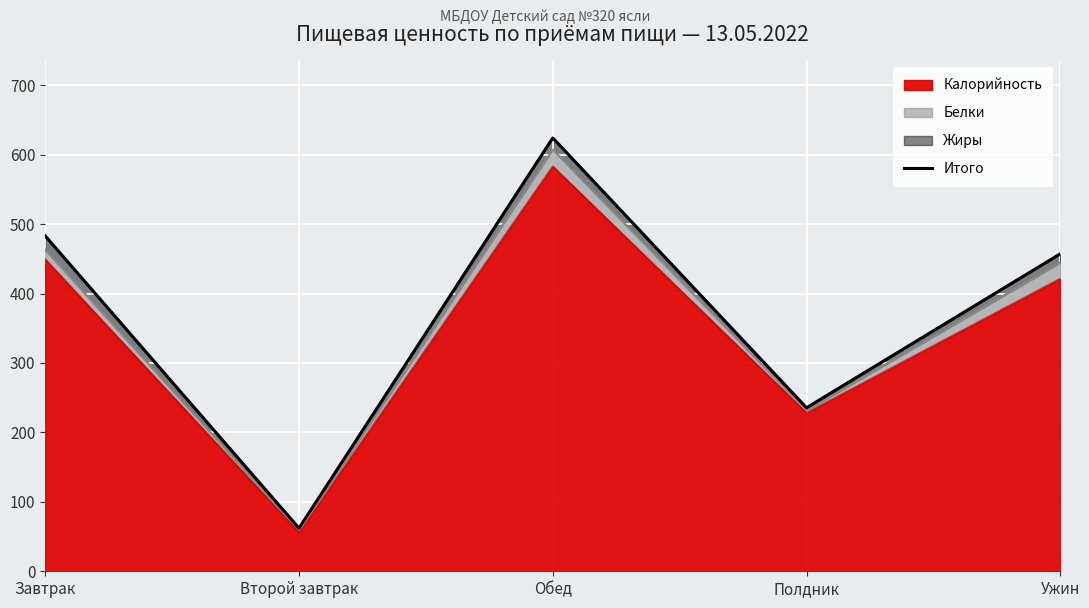

The value at Второй завтрак is 29.4. True or false?

False